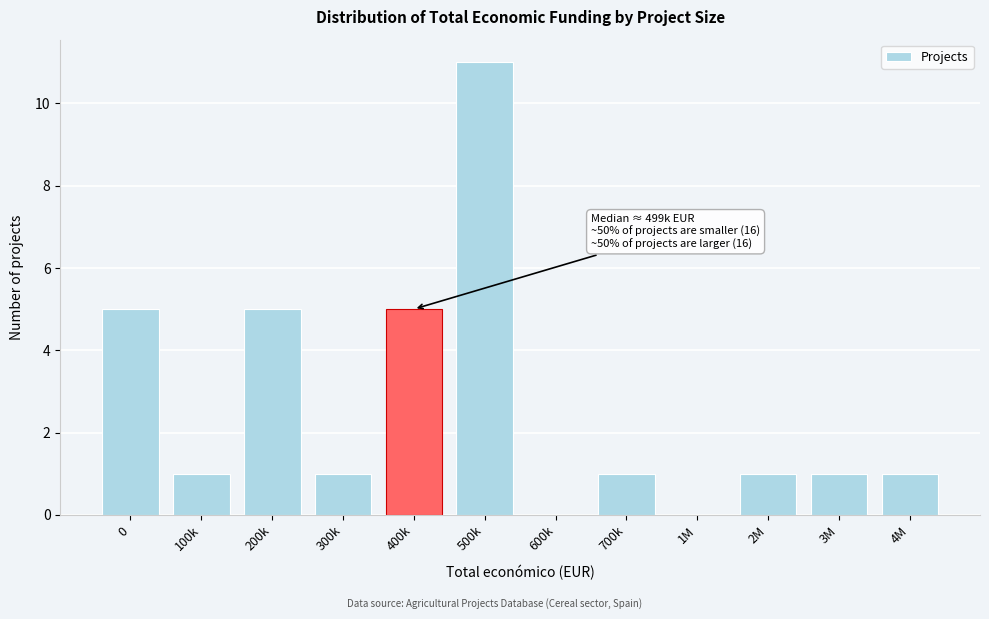

Reading right to left, transcribe all the data shown in this chart.

4M=1	3M=1	2M=1	1M=0	700k=1	600k=0	500k=11	400k=5	300k=1	200k=5	100k=1	0=5